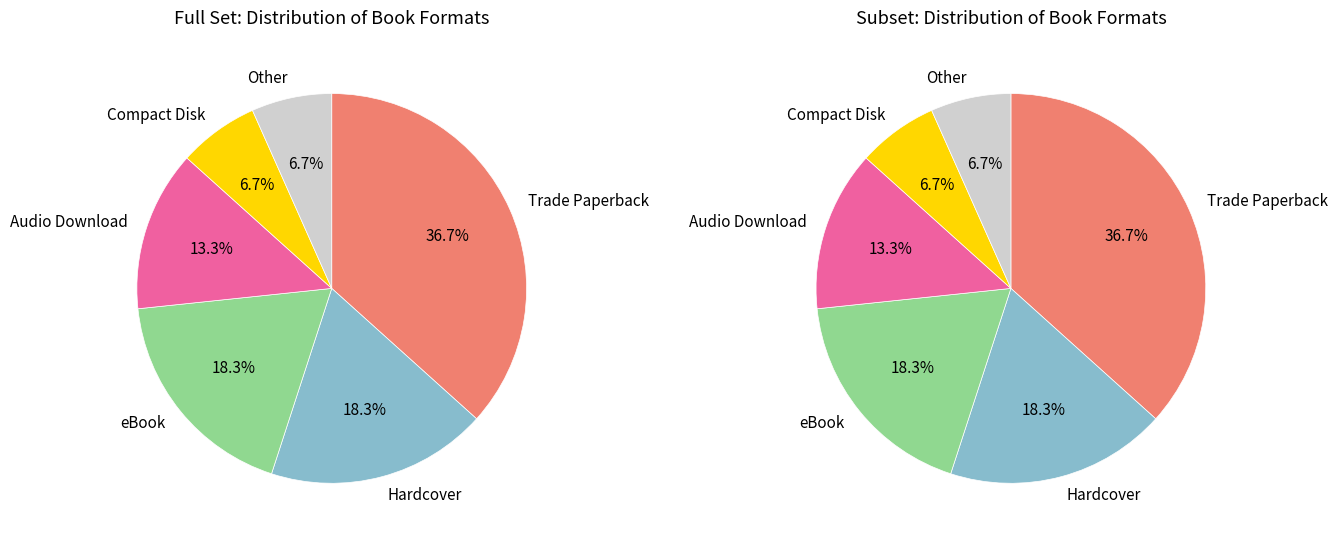

Approximately how many times larger is the value at Other compared to eBook?

0.4